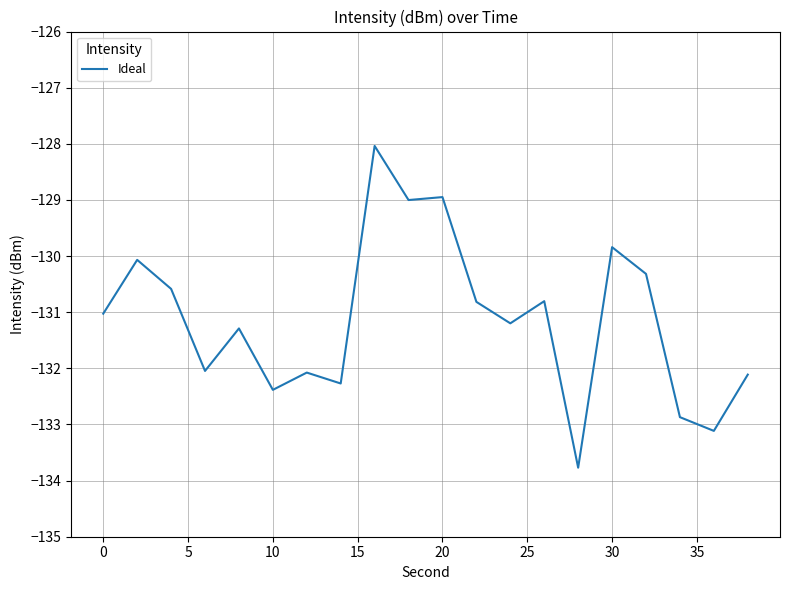

What is the smallest value displayed?

-133.8